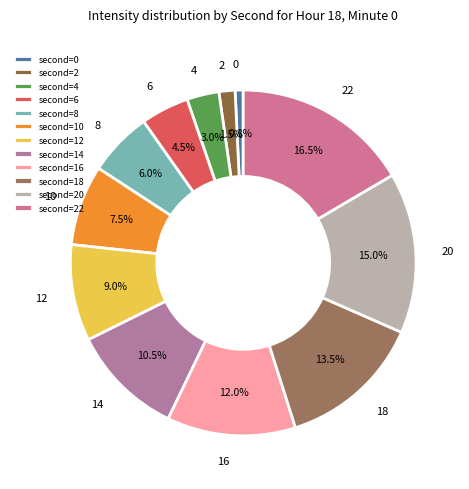

Is there a majority slice in this chart?

No